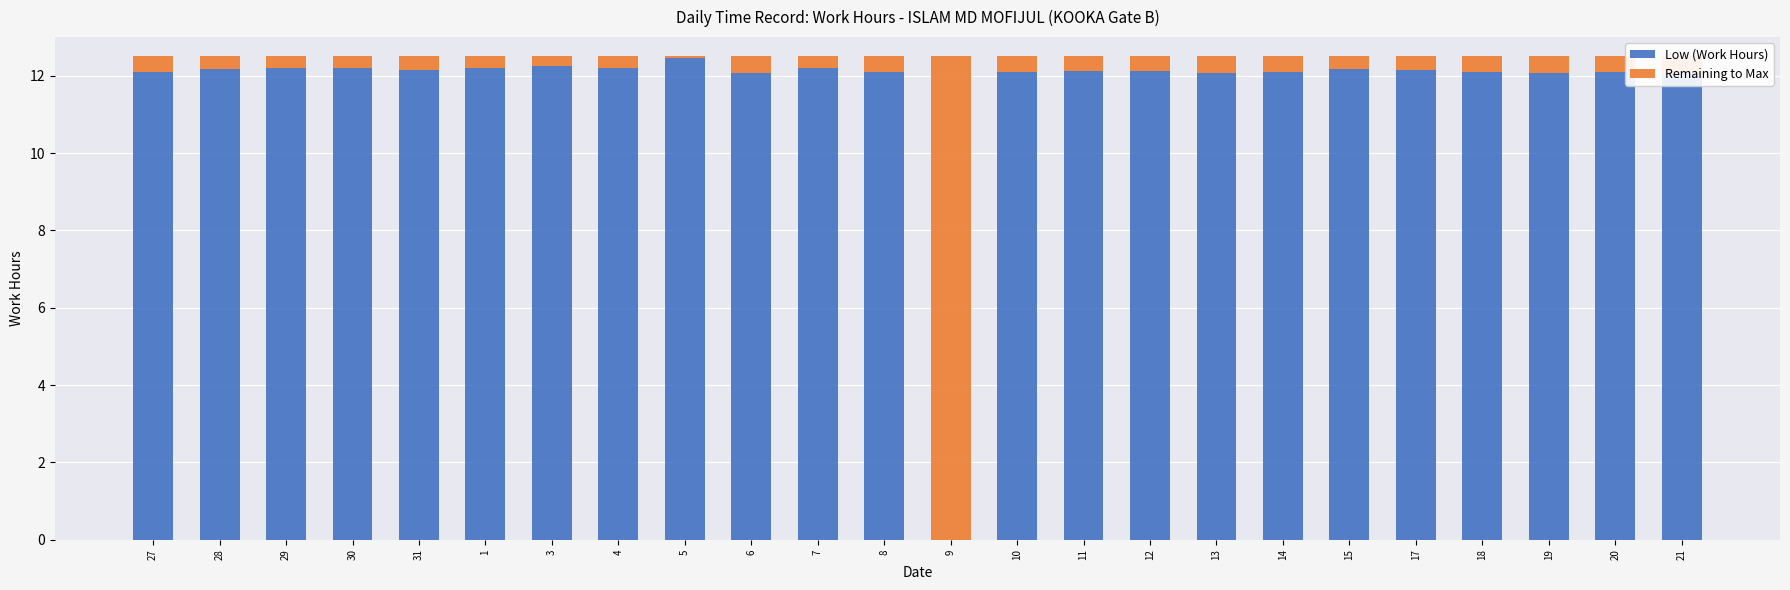

Does the chart contain stacked bars?

Yes